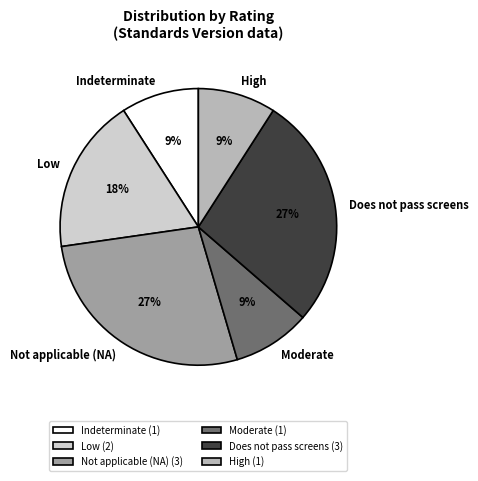

To the nearest percent, what is the average slice percentage?

17%